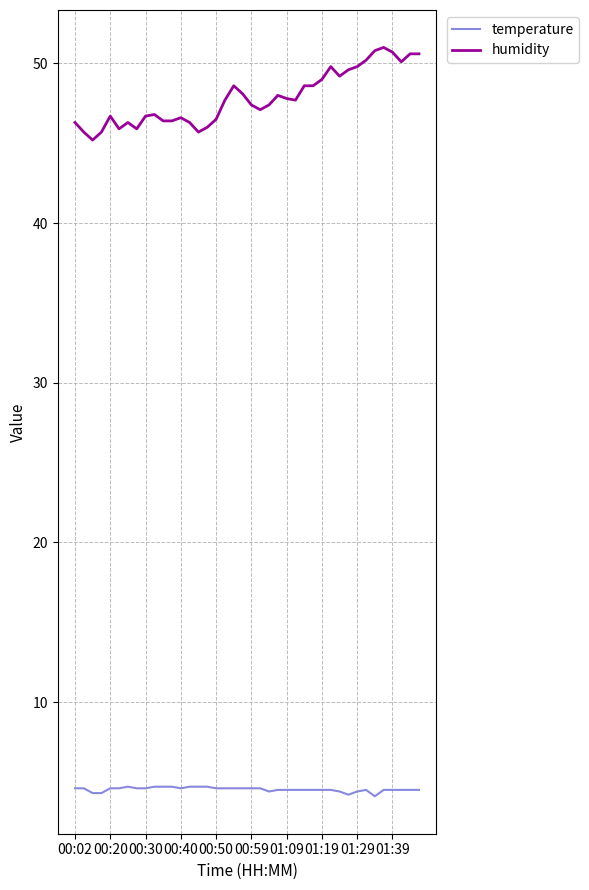

True or false: humidity and temperature cross at least once.

False